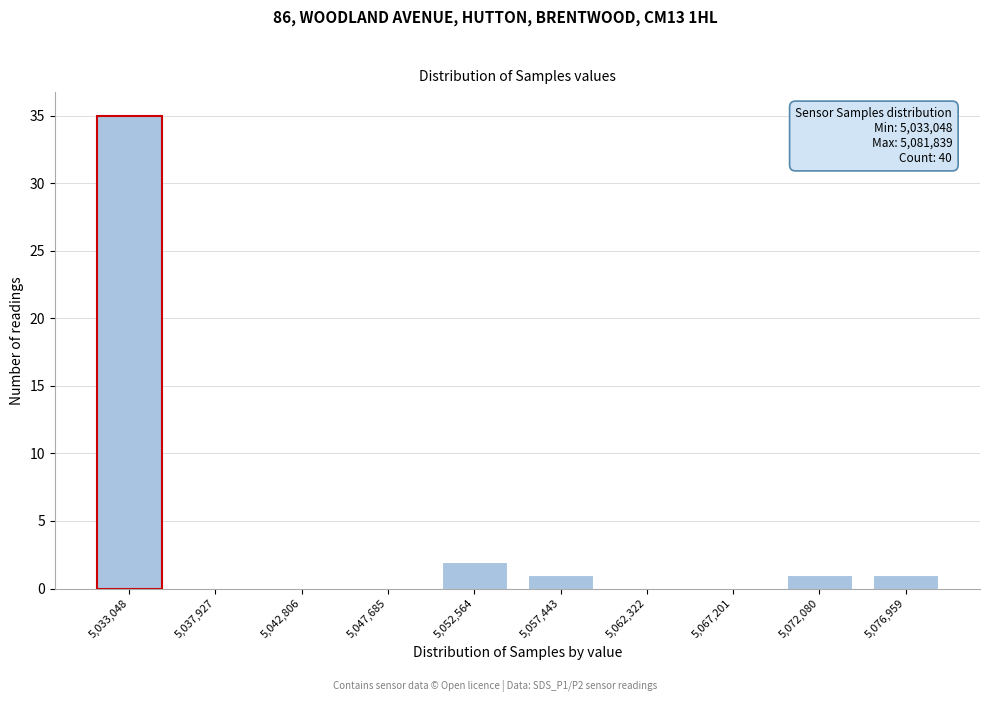

Reading right to left, list all the values displayed in this chart.

5,076,959=1	5,072,080=1	5,067,201=0	5,062,322=0	5,057,443=1	5,052,564=2	5,047,685=0	5,042,806=0	5,037,927=0	5,033,048=35